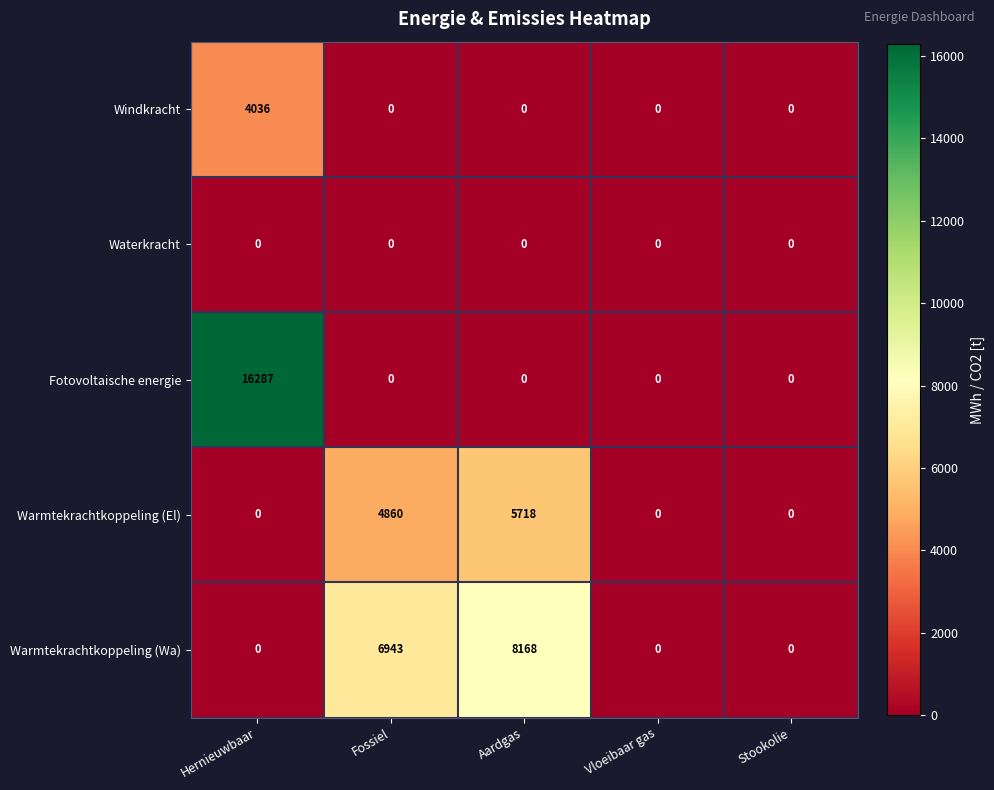

How many categories are shown in the chart?

5